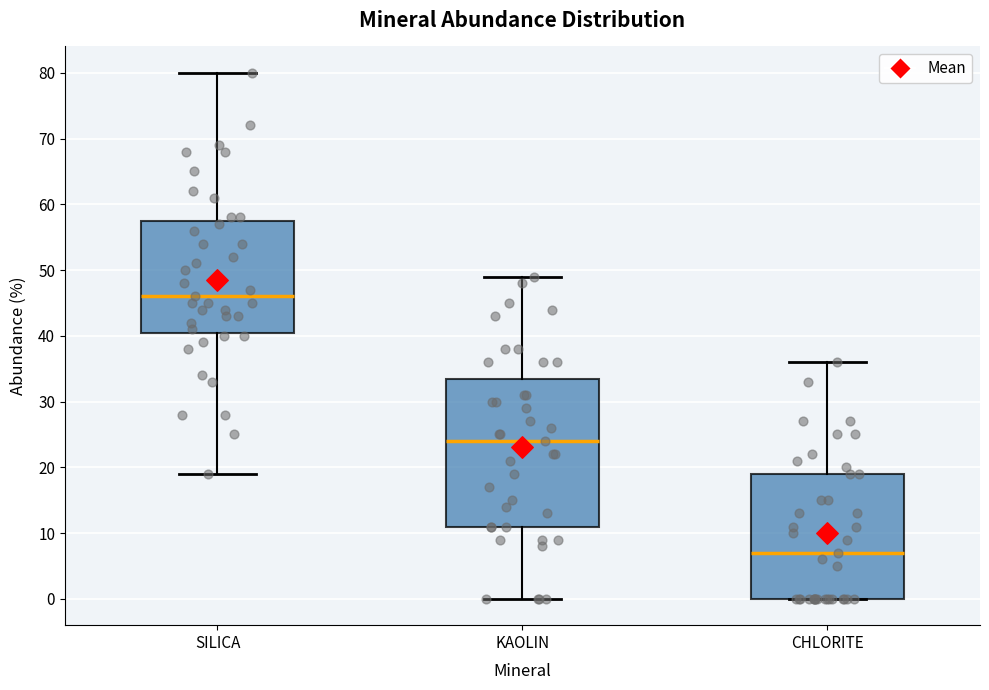

Which box is the tallest, from its lower edge to its upper edge?

KAOLIN